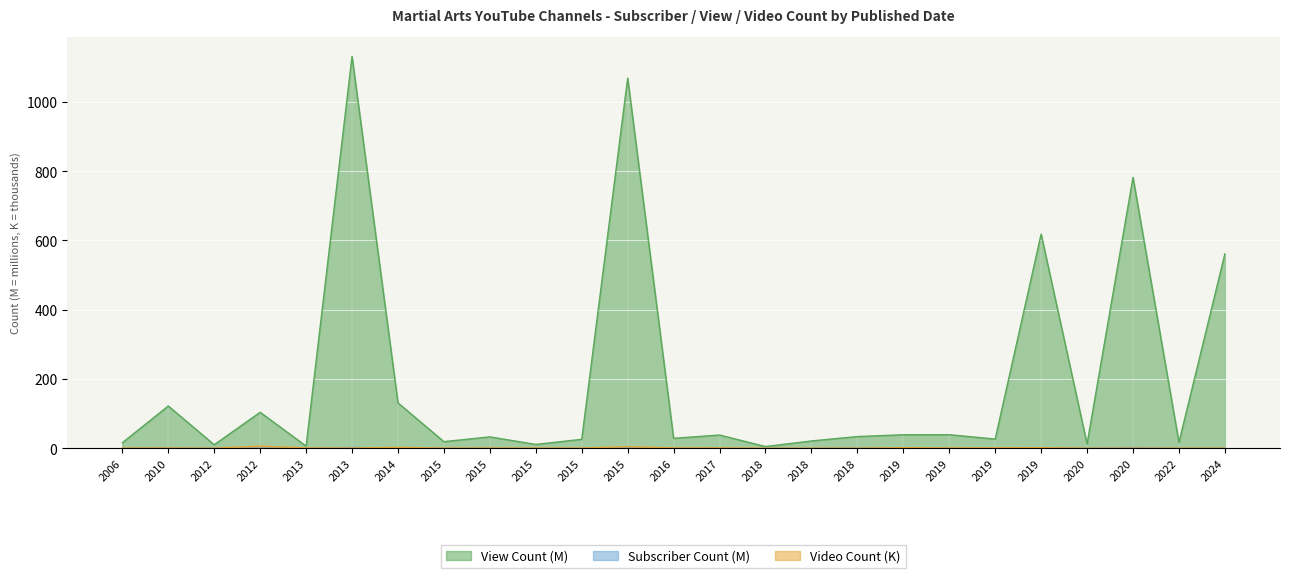

Which series changed the most between 2015 and 2018?

View Count